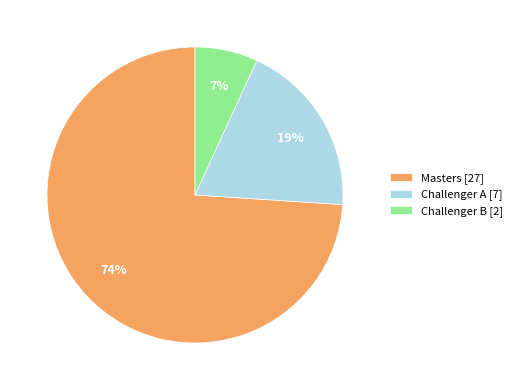

Is there any slice that represents more than half of the pie?

Yes